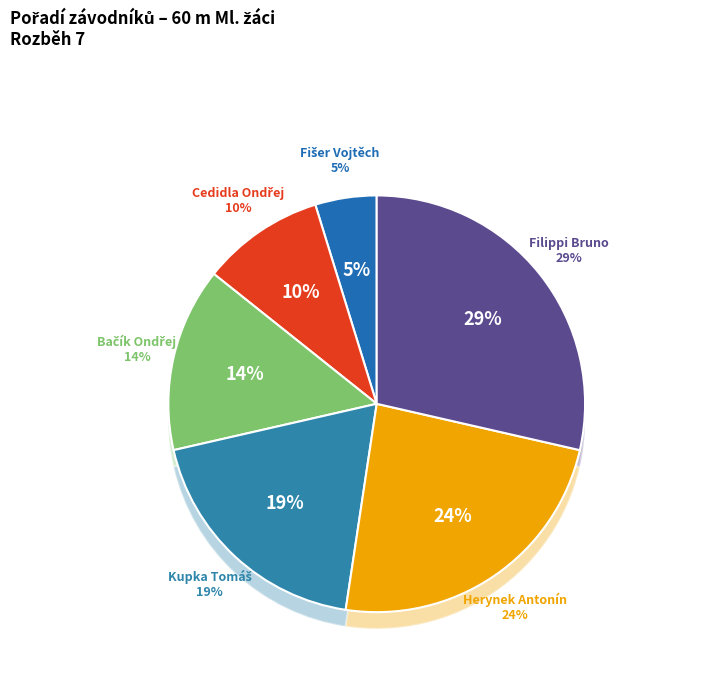

To the nearest percent, what portion does Cedidla Ondřej represent?

10%